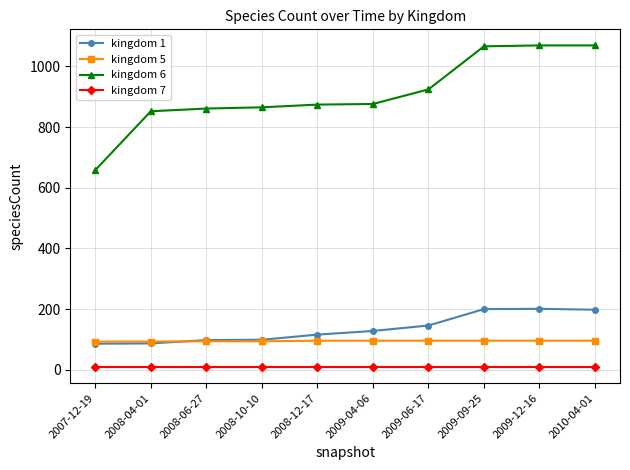

How many values in the kingdom 6 series are below 876?

5